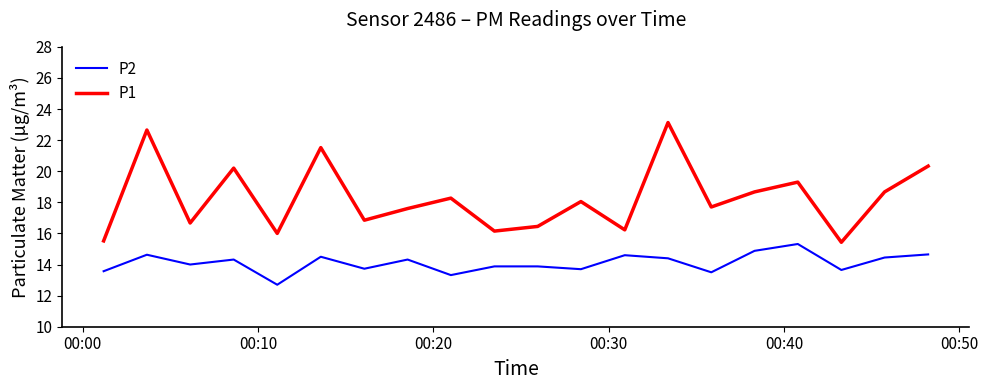

True or false: P1 and P2 cross at least once.

False